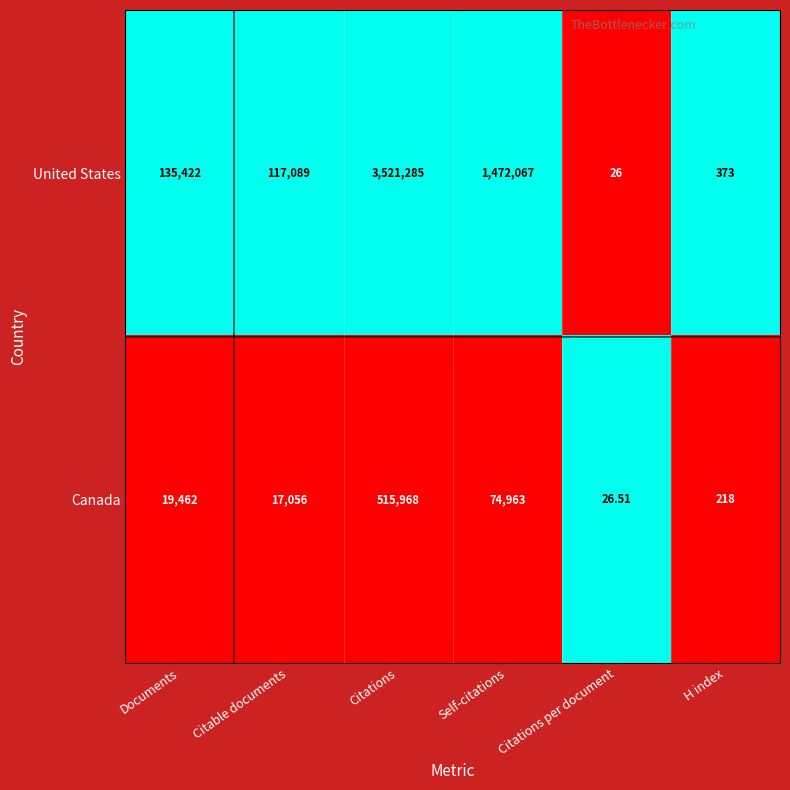

List the series in order of their peak value, highest first.

United States, Canada